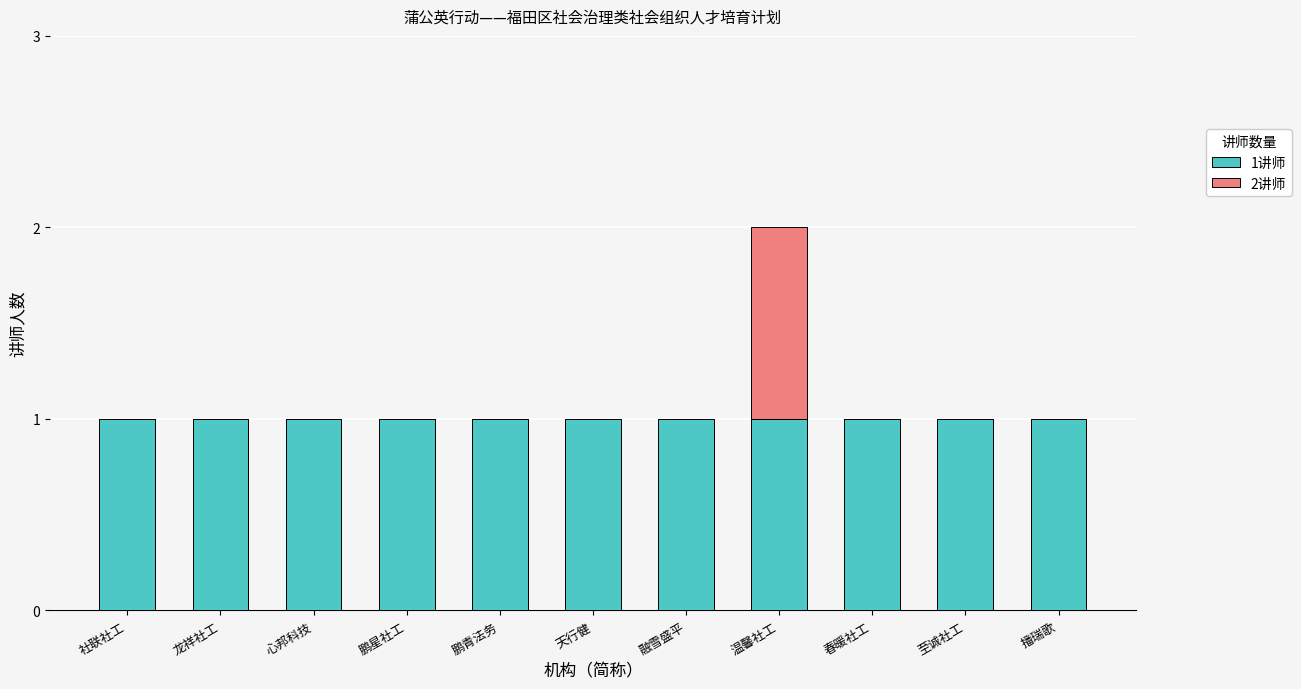

The 1讲师 series shows 2 at 播瑞歌. True or false?

False